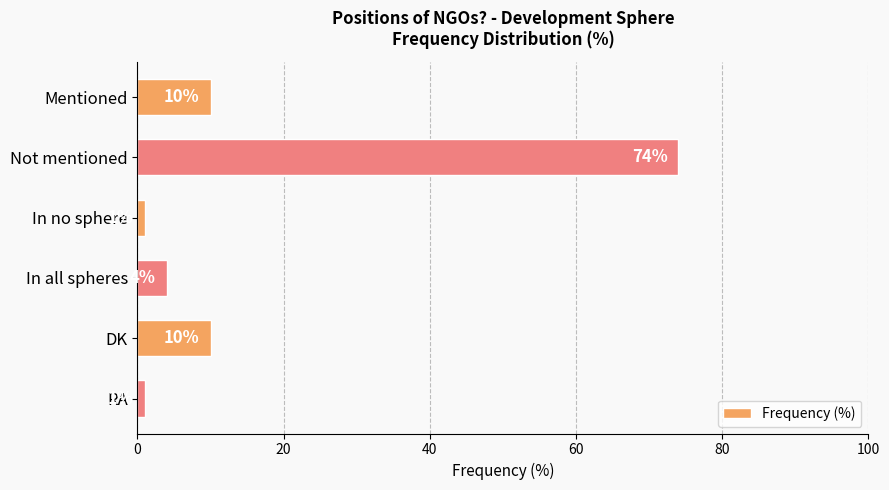

What is the sum of all values?

100